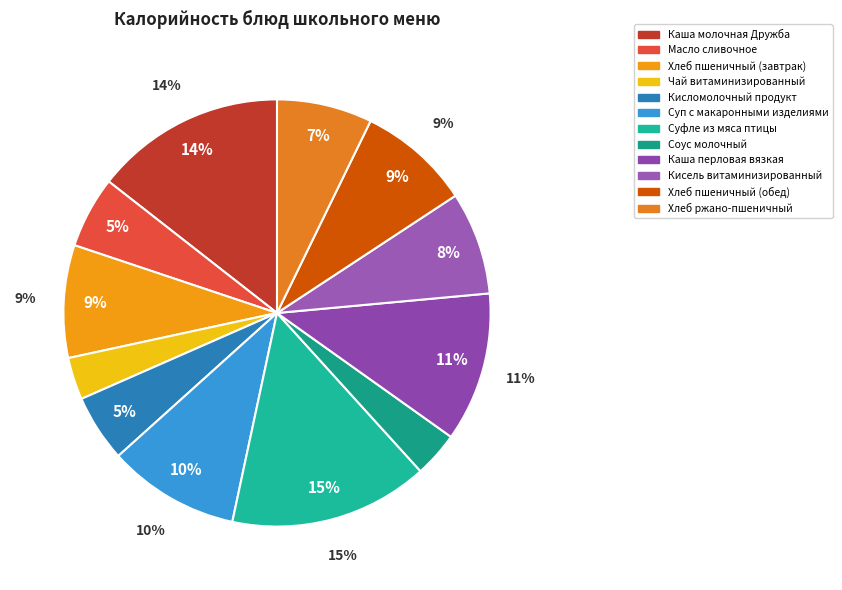

Is the sum of Кисель витаминизированный and Хлеб ржано-пшеничный greater than half?

No